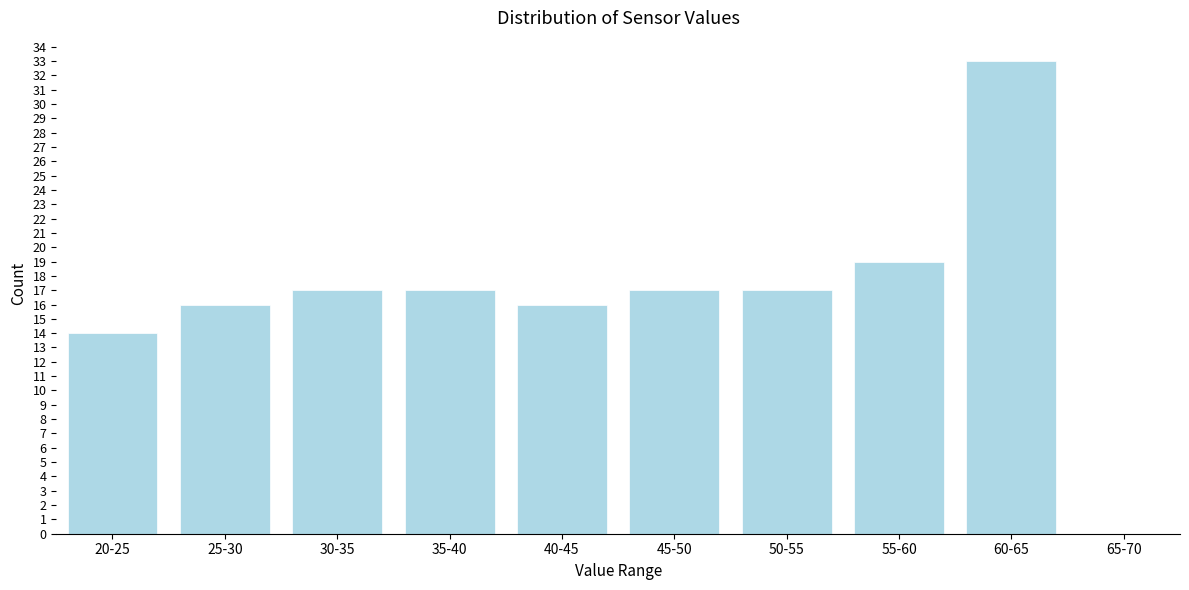

Reading left to right, what are all the values shown in this chart?

20-25=14	25-30=16	30-35=17	35-40=17	40-45=16	45-50=17	50-55=17	55-60=19	60-65=33	65-70=0